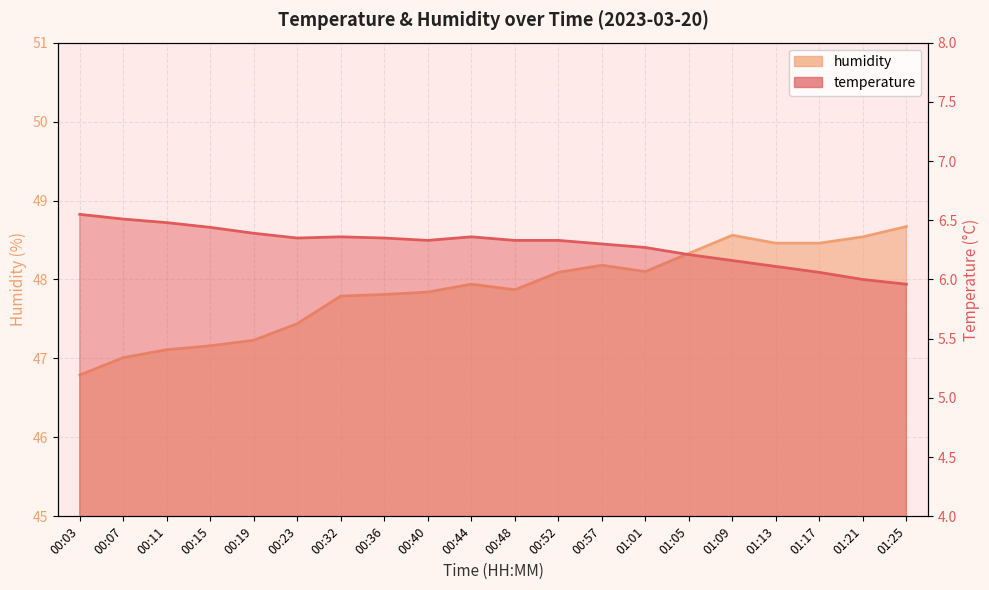

Rank the series at 00:19 from highest to lowest value.

humidity, temperature